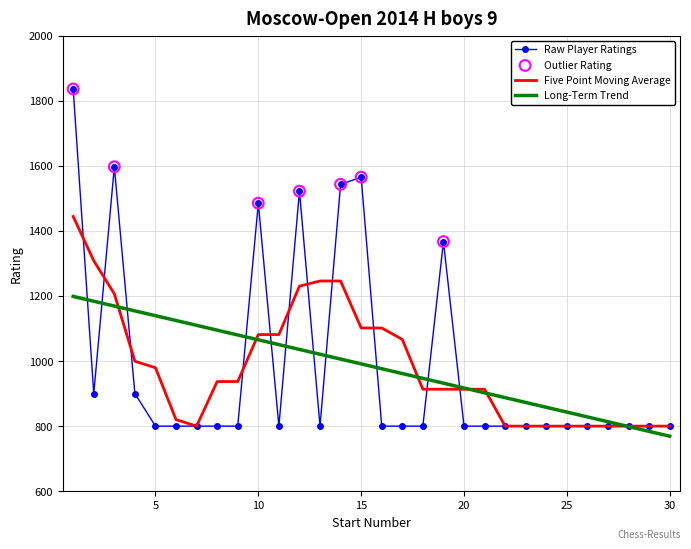

Which series has the widest spread of values?

Raw Player Ratings